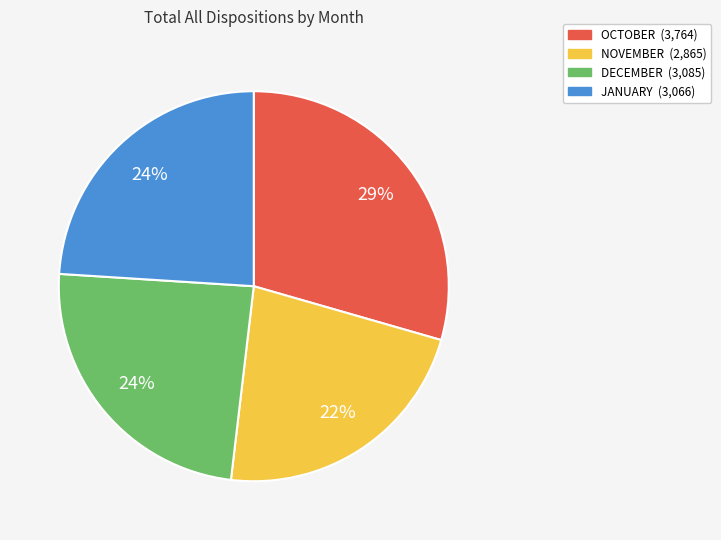

Does NOVEMBER account for over 50% of the chart?

No